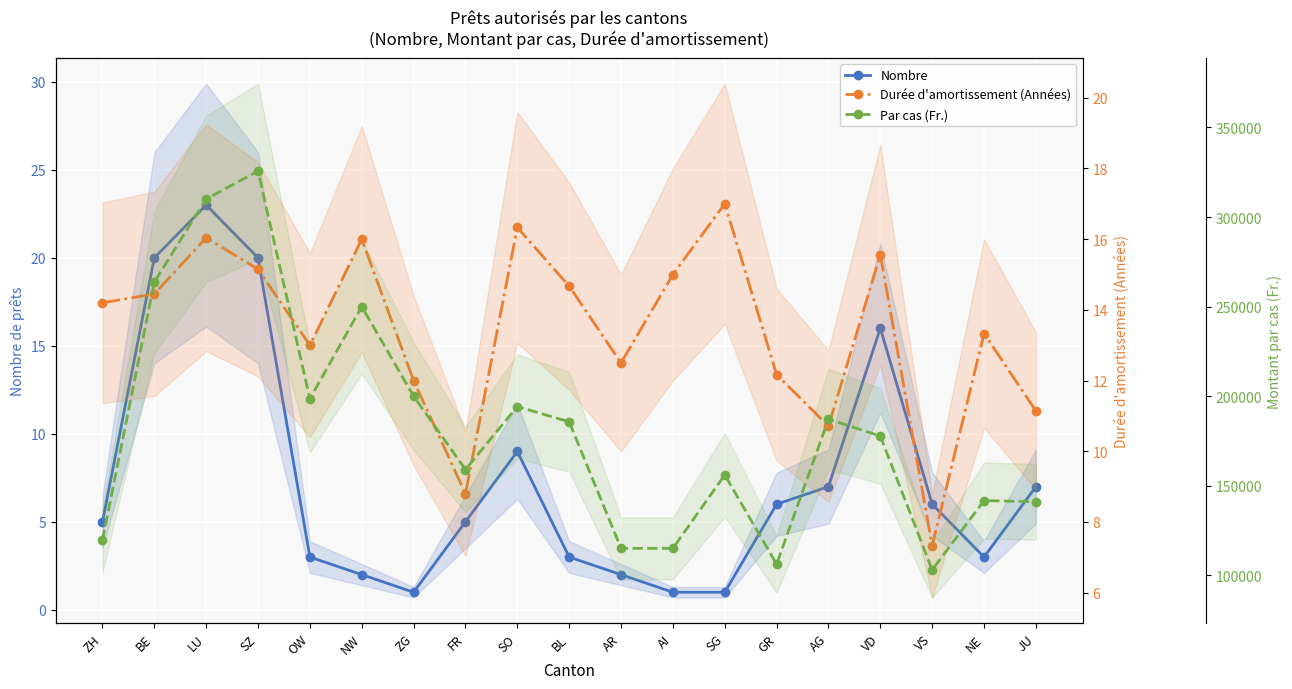

What is the difference between the second highest and minimum values in the Nombre series?

19.0